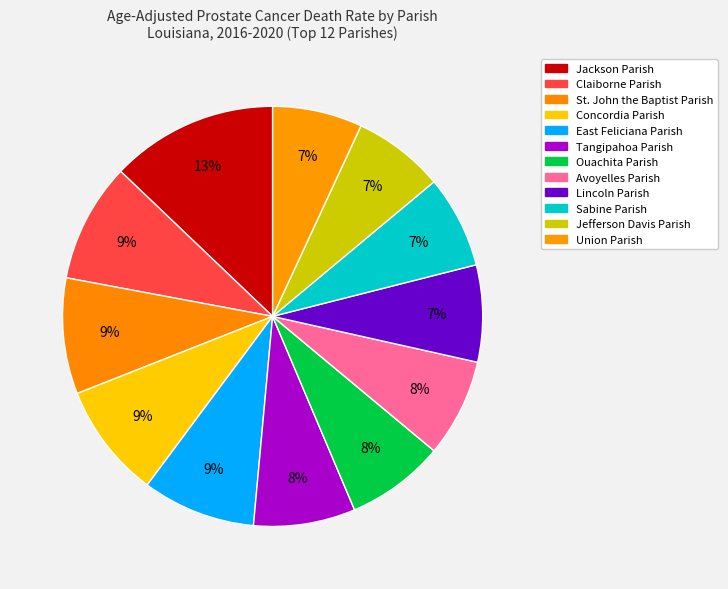

Count the number of slices in the pie.

12